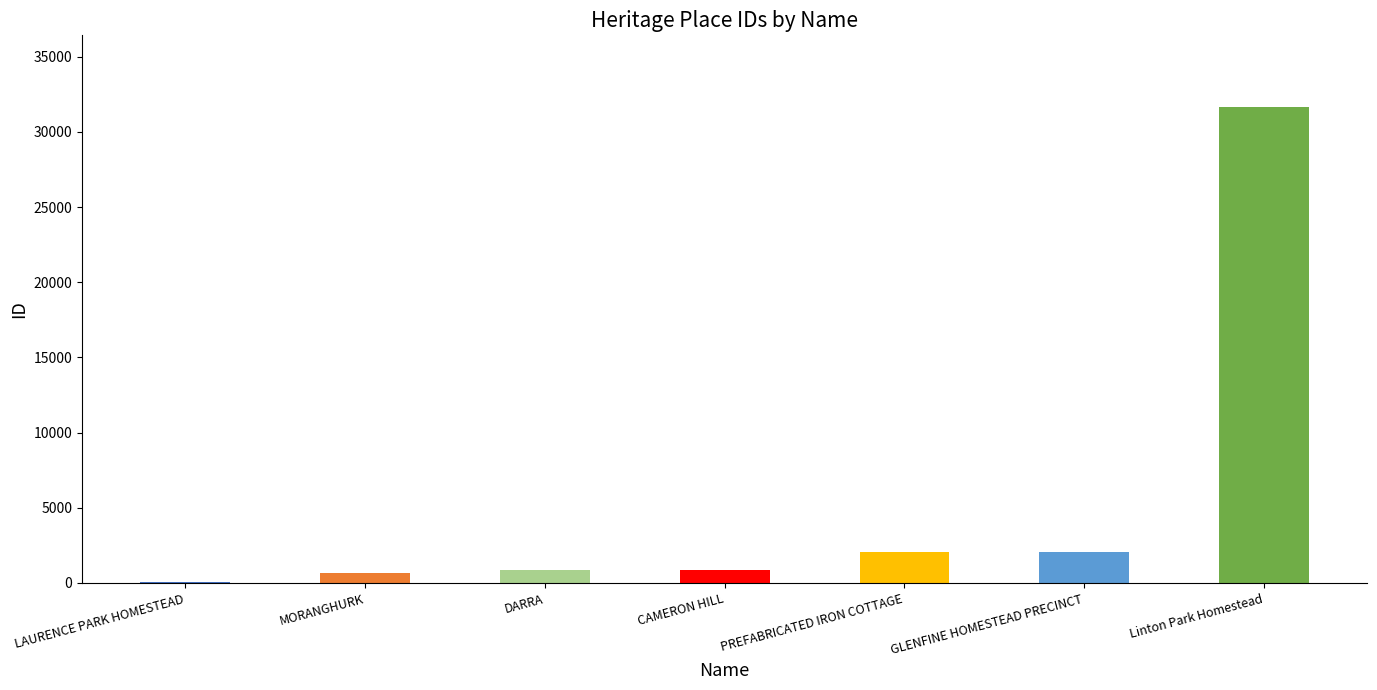

What is the sum of all values?

38241